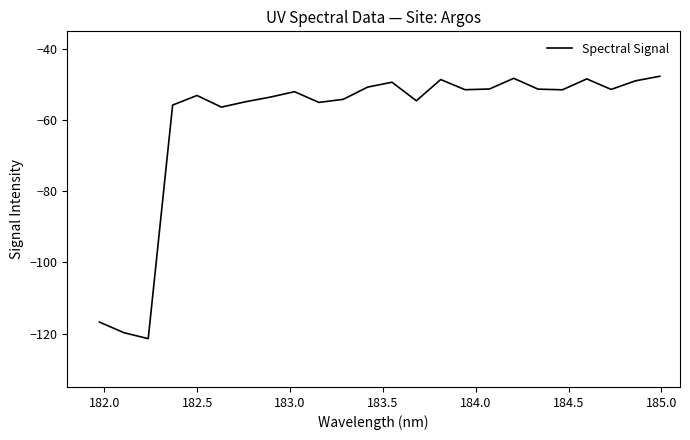

How many interior local peaks (higher than both neighbors) does the data have?

6